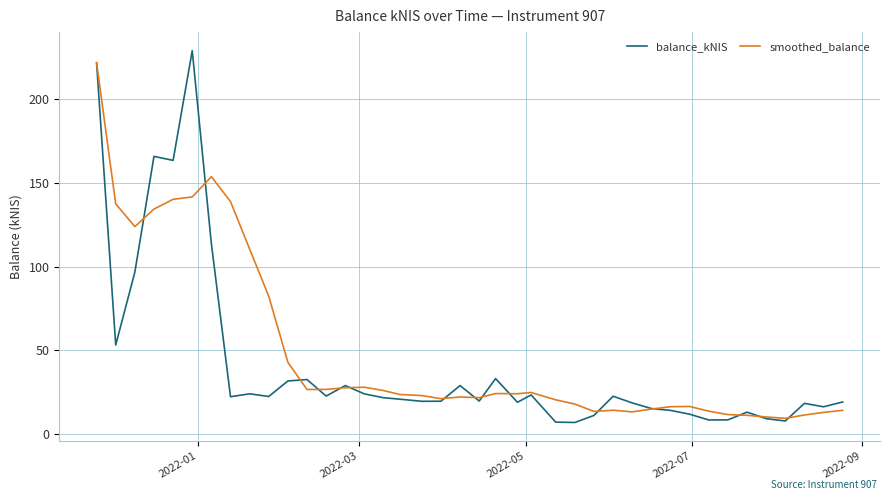

In smoothed_balance, how many points are higher than both neighbors (excluding endpoints)?

7